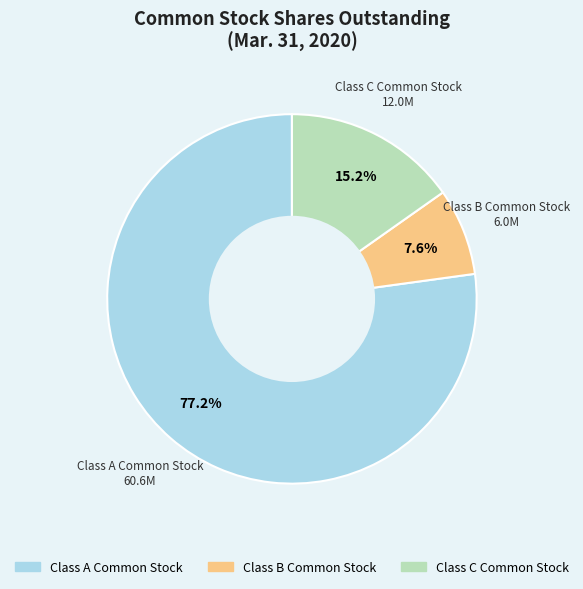

Between Class C Common Stock and Class B Common Stock, which is larger?

Class C Common Stock